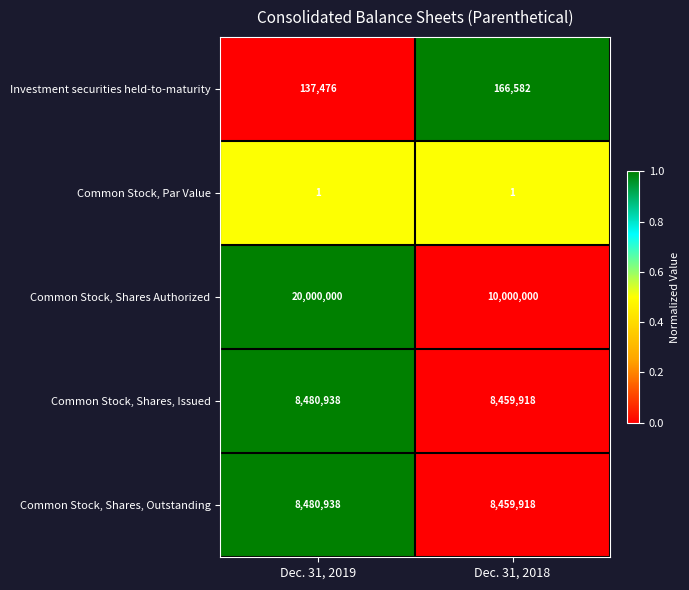

Reading left to right, what are all the values shown in this chart?

Investment securities held-to-maturity: Dec. 31, 2019=137476	Dec. 31, 2018=166582
Common Stock, Par Value: Dec. 31, 2019=1	Dec. 31, 2018=1
Common Stock, Shares Authorized: Dec. 31, 2019=20000000	Dec. 31, 2018=10000000
Common Stock, Shares, Issued: Dec. 31, 2019=8480938	Dec. 31, 2018=8459918
Common Stock, Shares, Outstanding: Dec. 31, 2019=8480938	Dec. 31, 2018=8459918